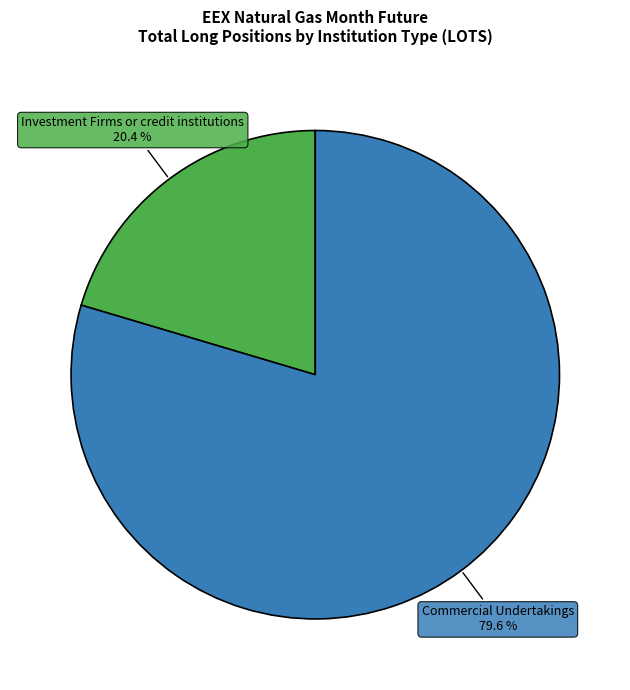

Approximately how many times larger is the value at Investment Firms or credit institutions compared to Commercial Undertakings?

0.3